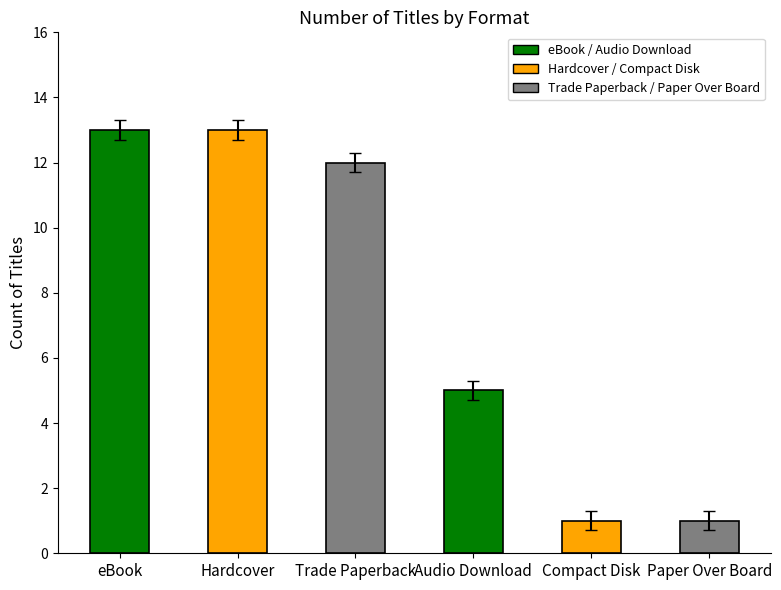

What is the average value?

8